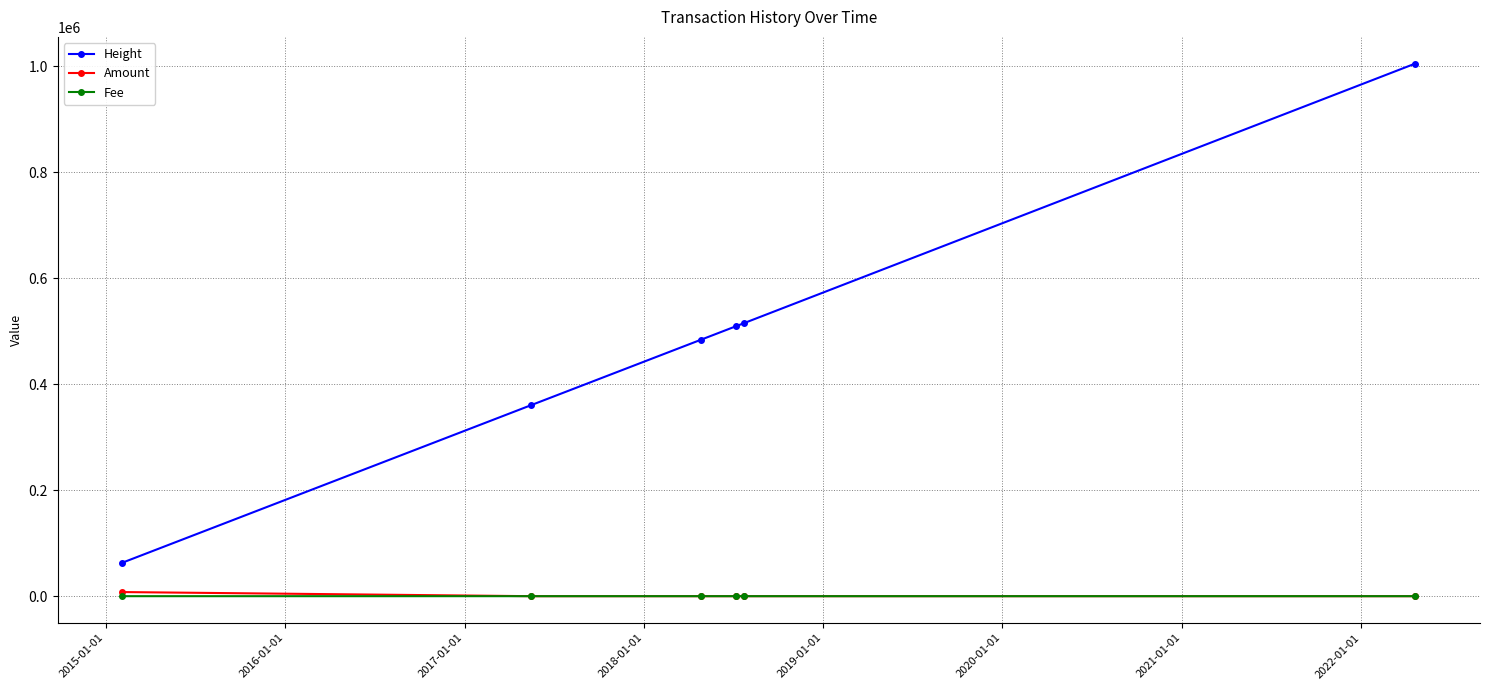

Which series has the widest spread of values?

Height